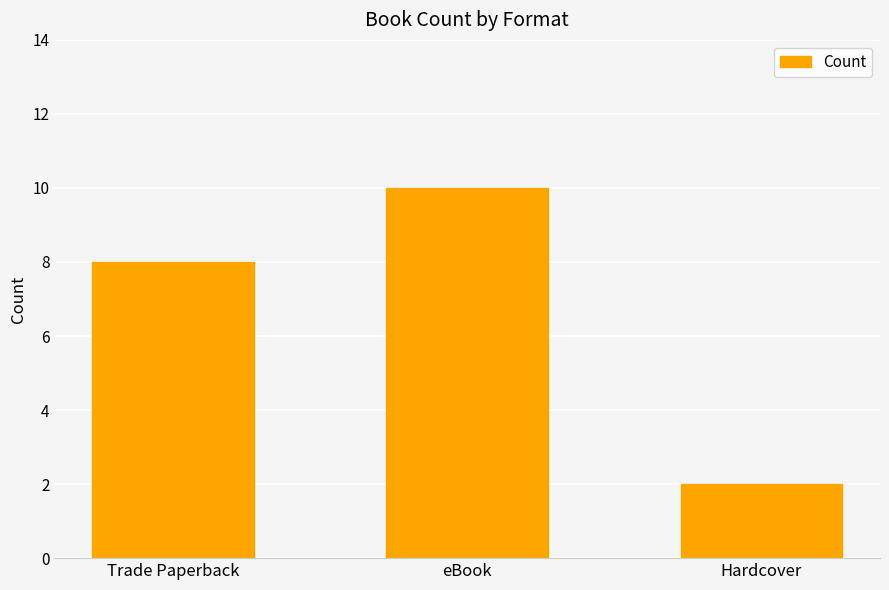

Where is the data nearest to the value 6?

Trade Paperback